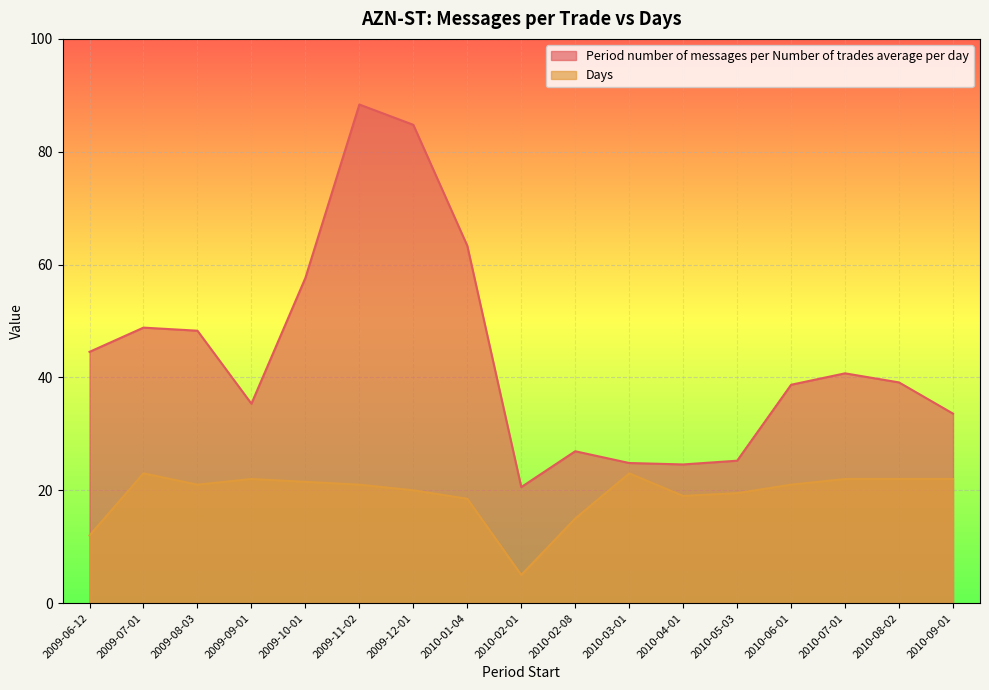

What is the maximum value for Days?

23.0